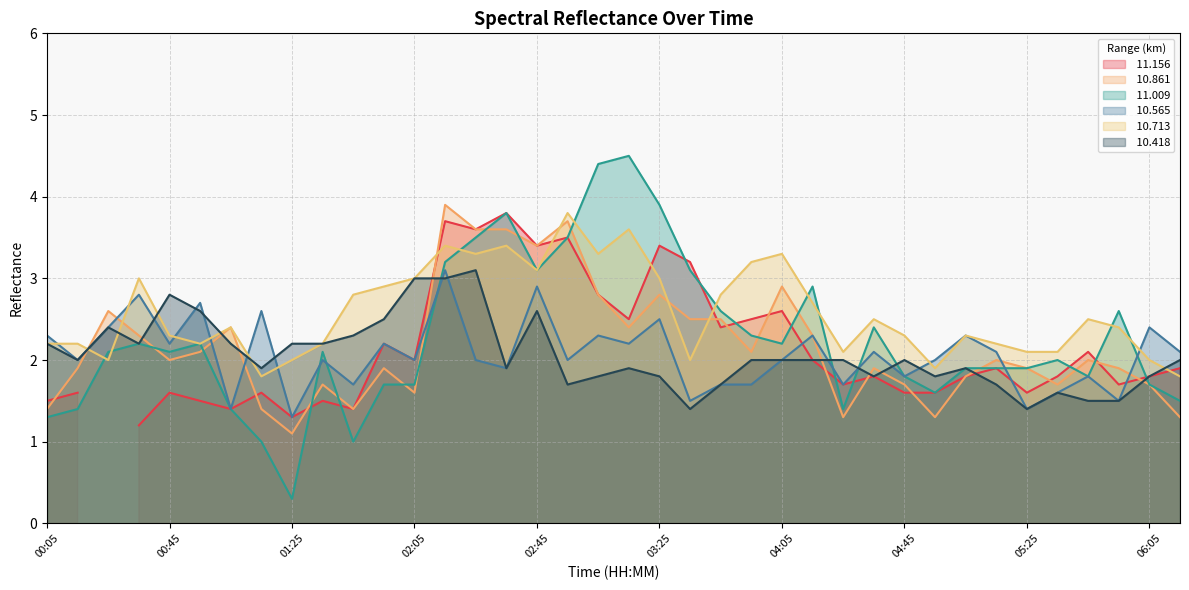

Which series has the largest total across all categories?

 10.713